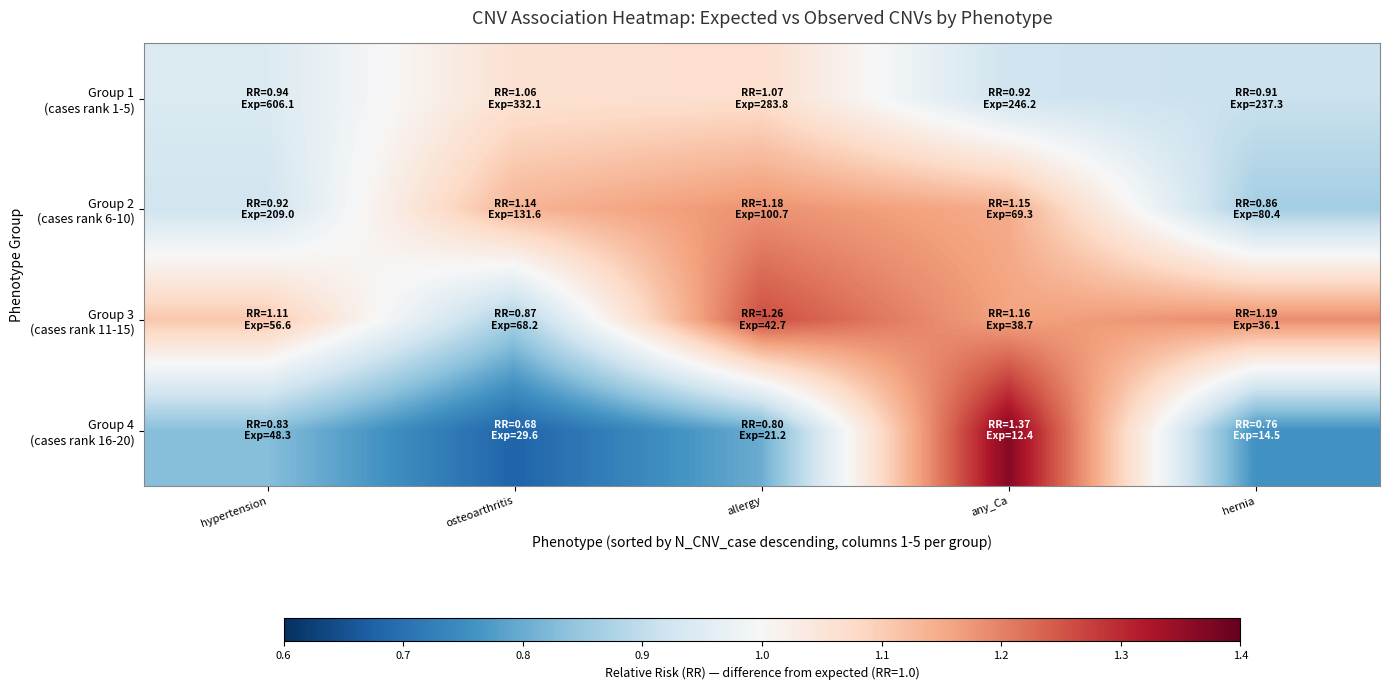

Between any_Ca and hernia, which series saw the biggest shift?

Group 4 (cases rank 16-20)